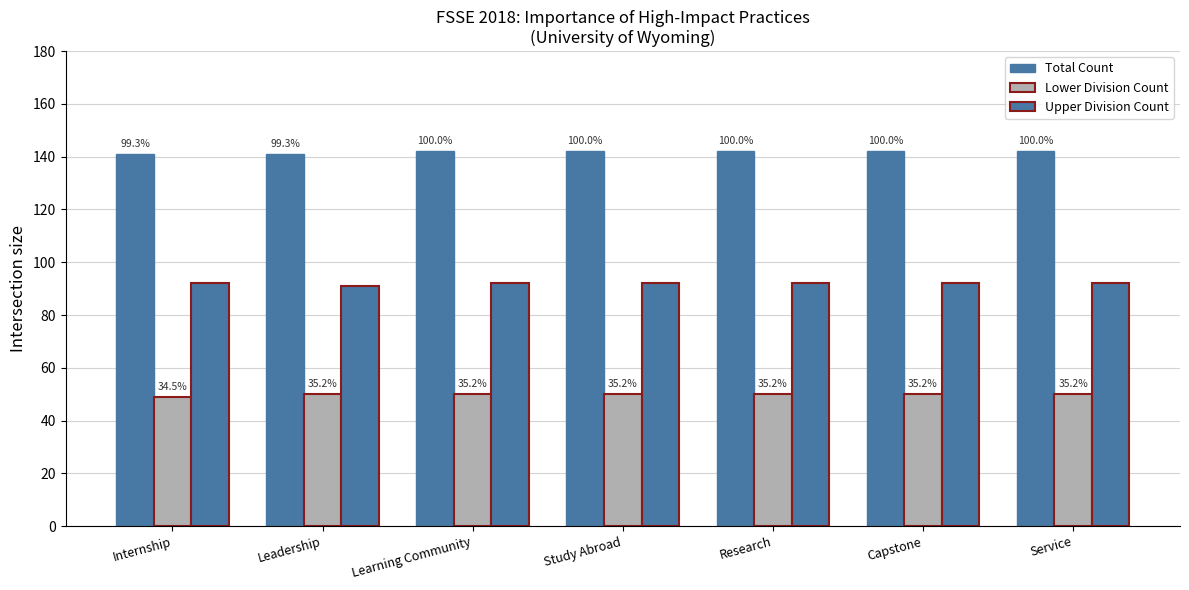

True or false: Upper Division Count has a value of 91 at Leadership.

True